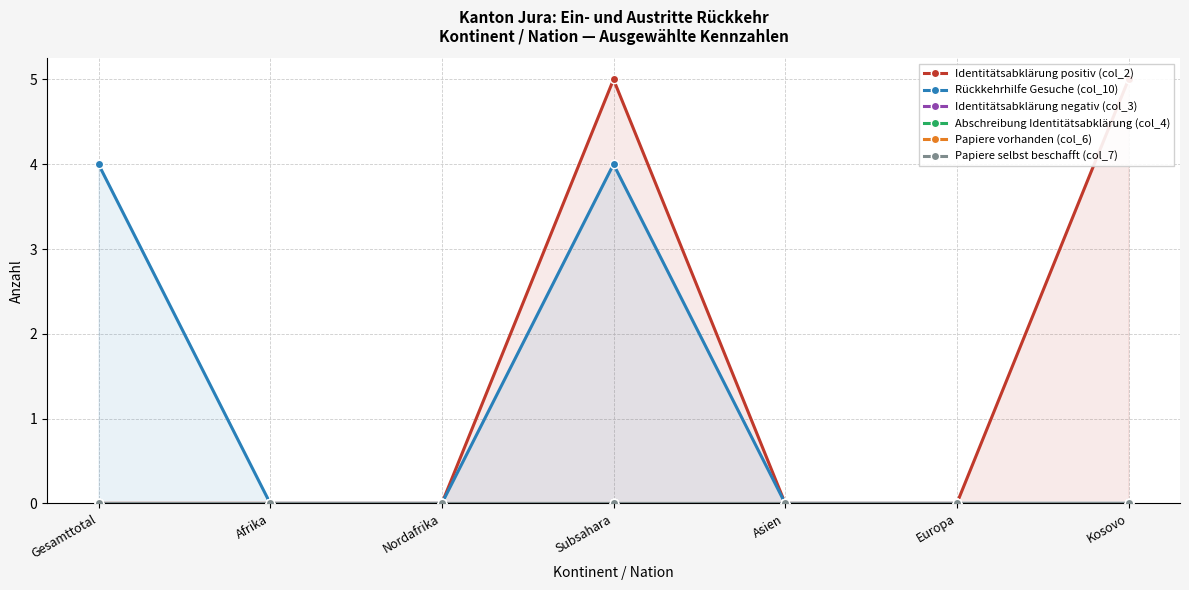

Which series changed the most between Asien and Europa?

Identitätsabklärung positiv (col_2)